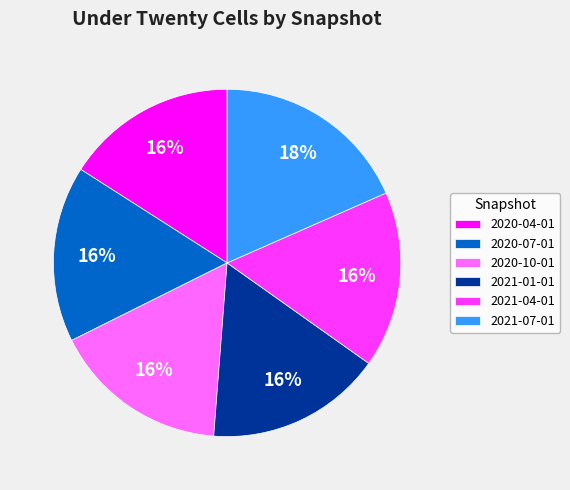

Does any single category account for the majority?

No